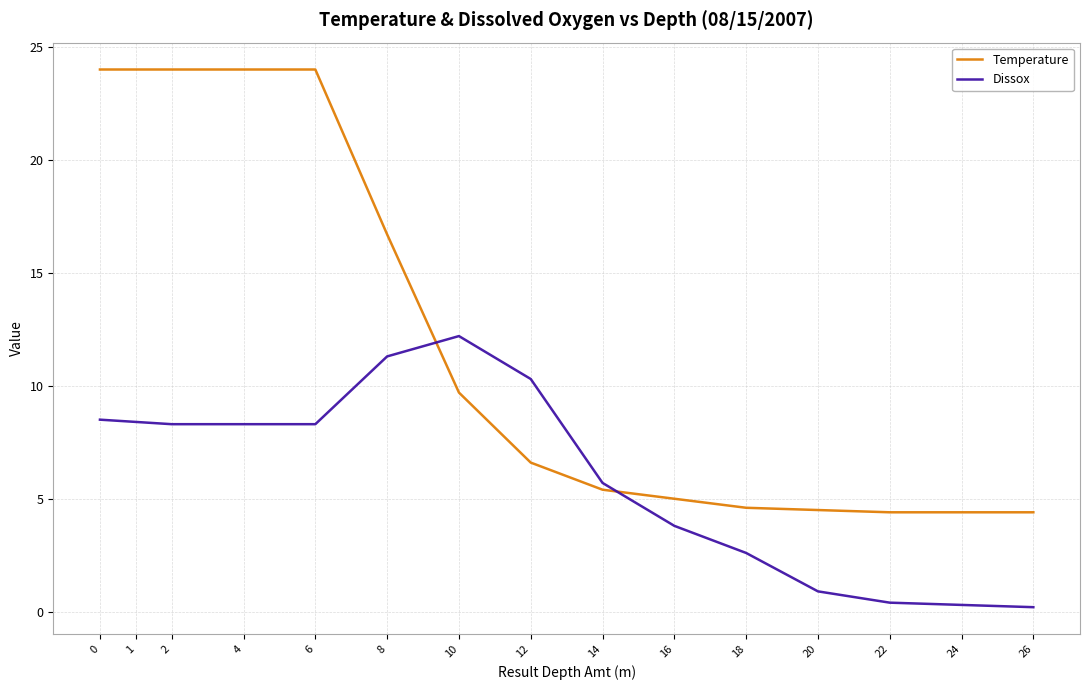

After their last crossing, which series has the higher values: Temperature or Dissox?

Temperature